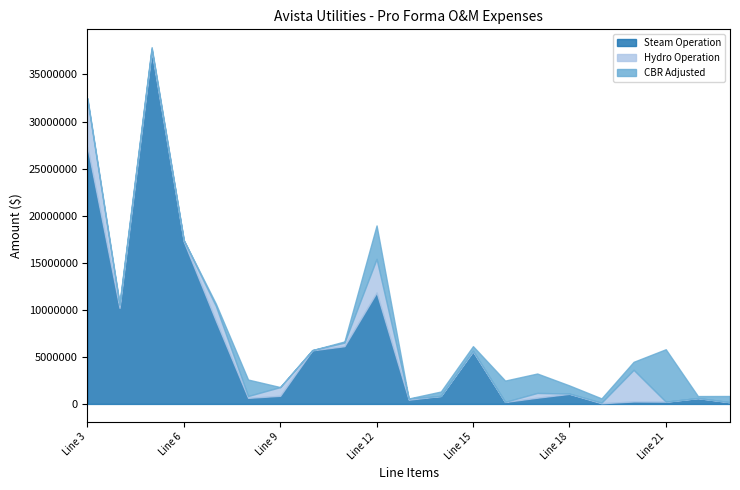

How many categories are shown in the chart?

21